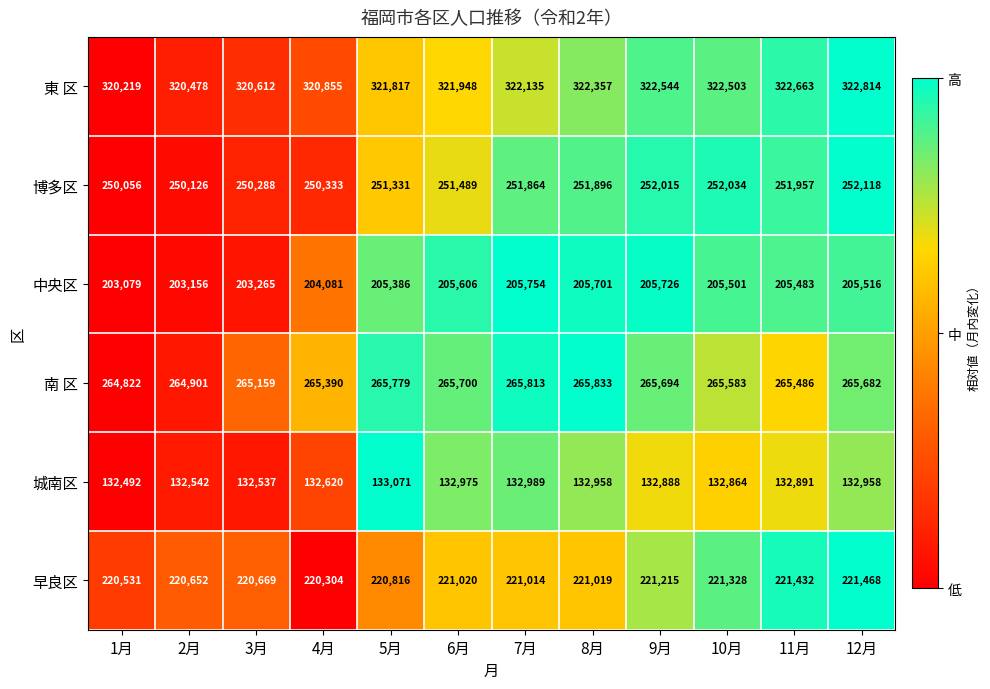

Is it true that 中央区 equals 120113 at 8月?

False